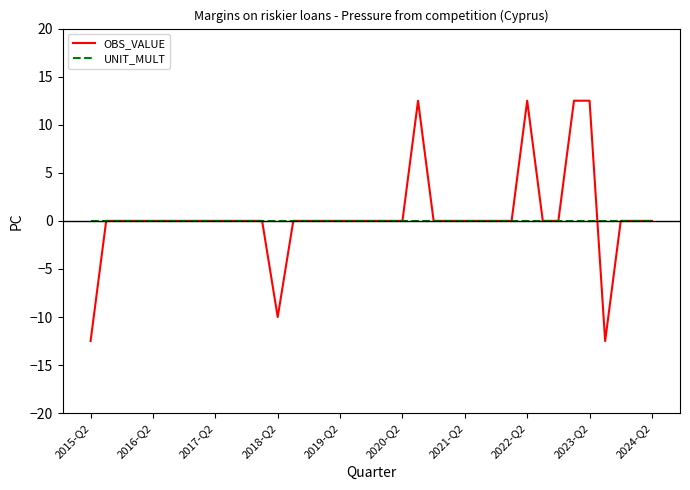

Does the chart display data point markers on the line(s)?

No